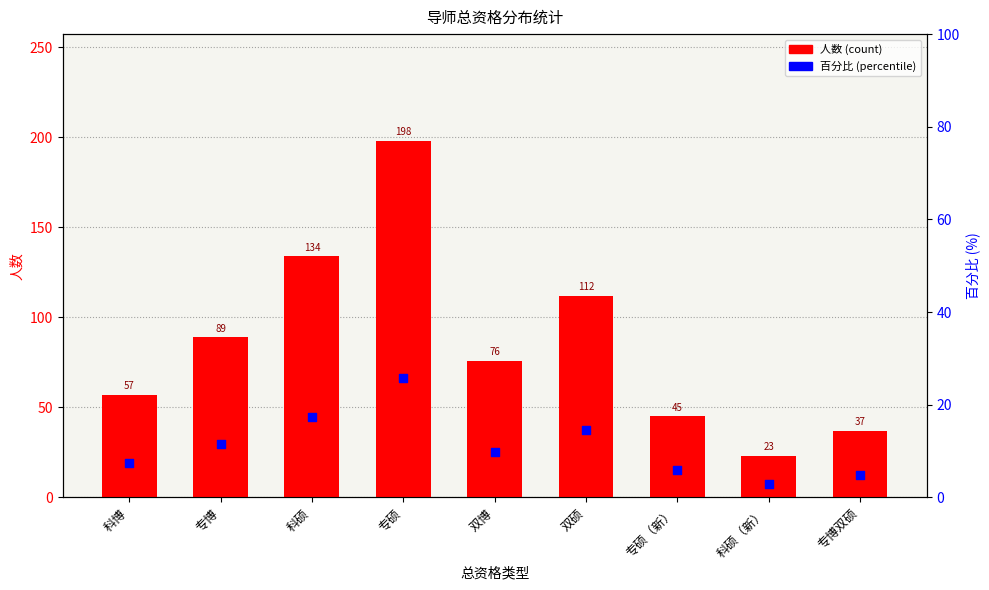

Which series has the largest total across all categories?

人数 (count)